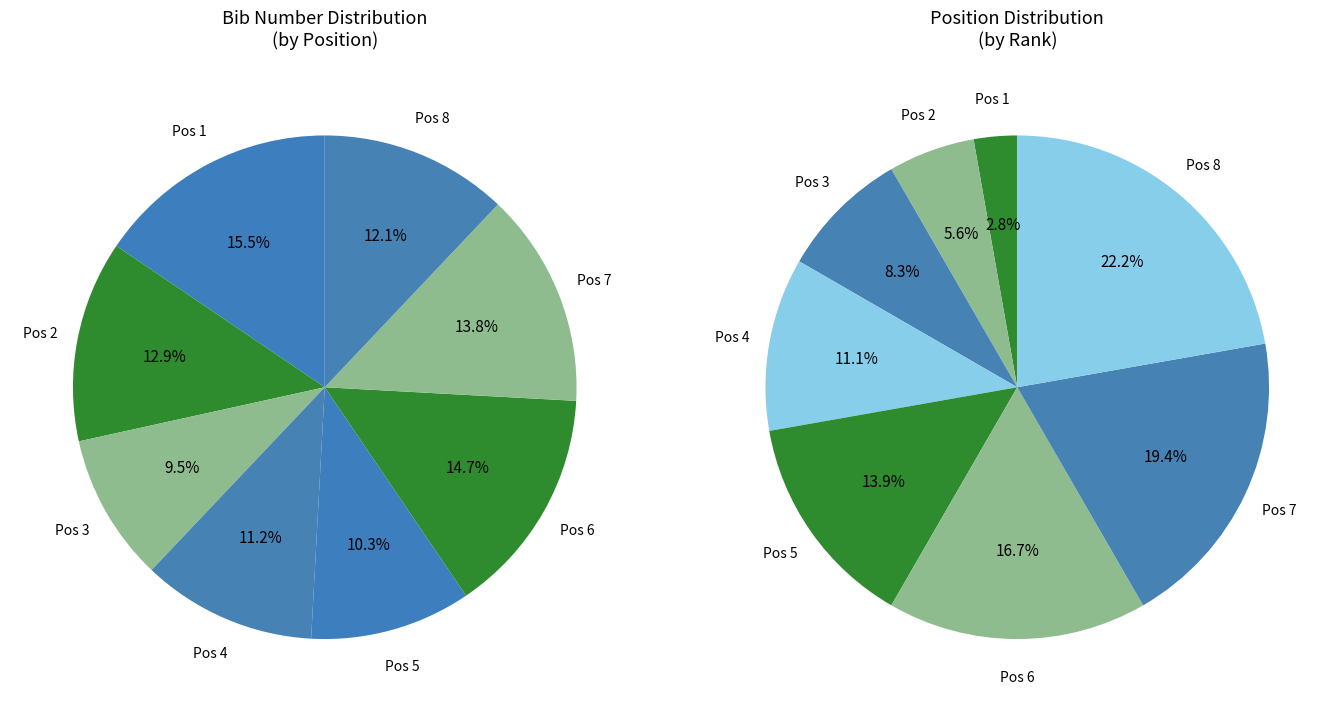

Is Pos 4 the majority of the pie?

No